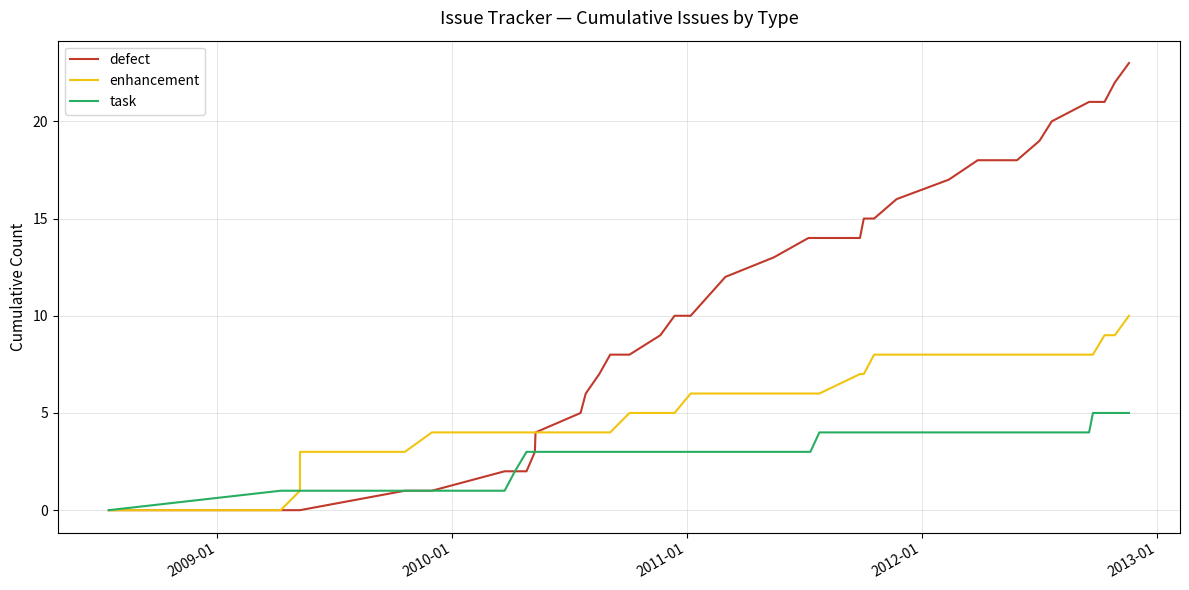

At how many categories does at least one series exceed 12?

18